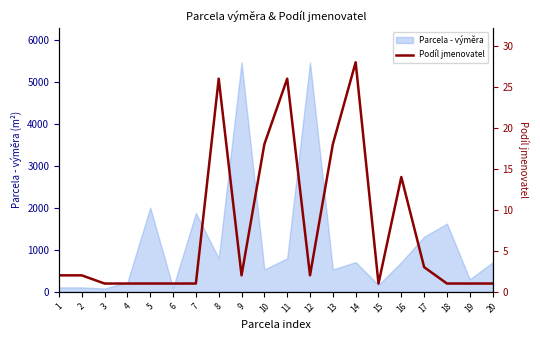

How many points are higher than both their immediate neighbors (excluding endpoints)?

4